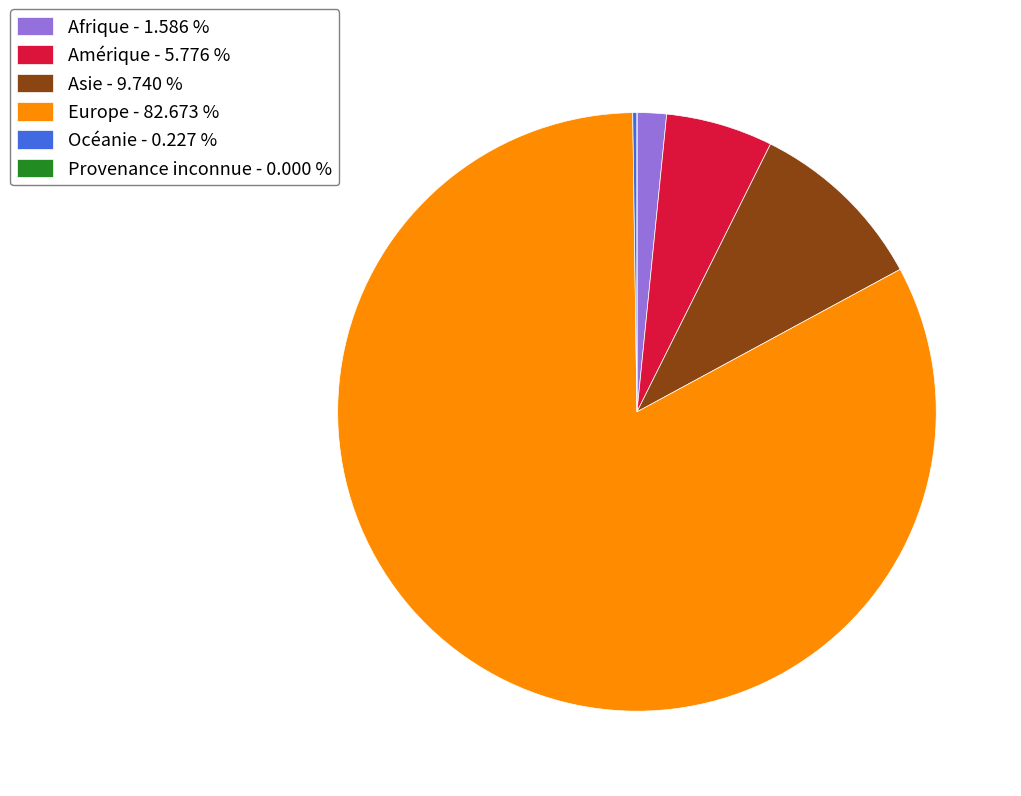

Which category has the biggest portion of the pie?

Europe